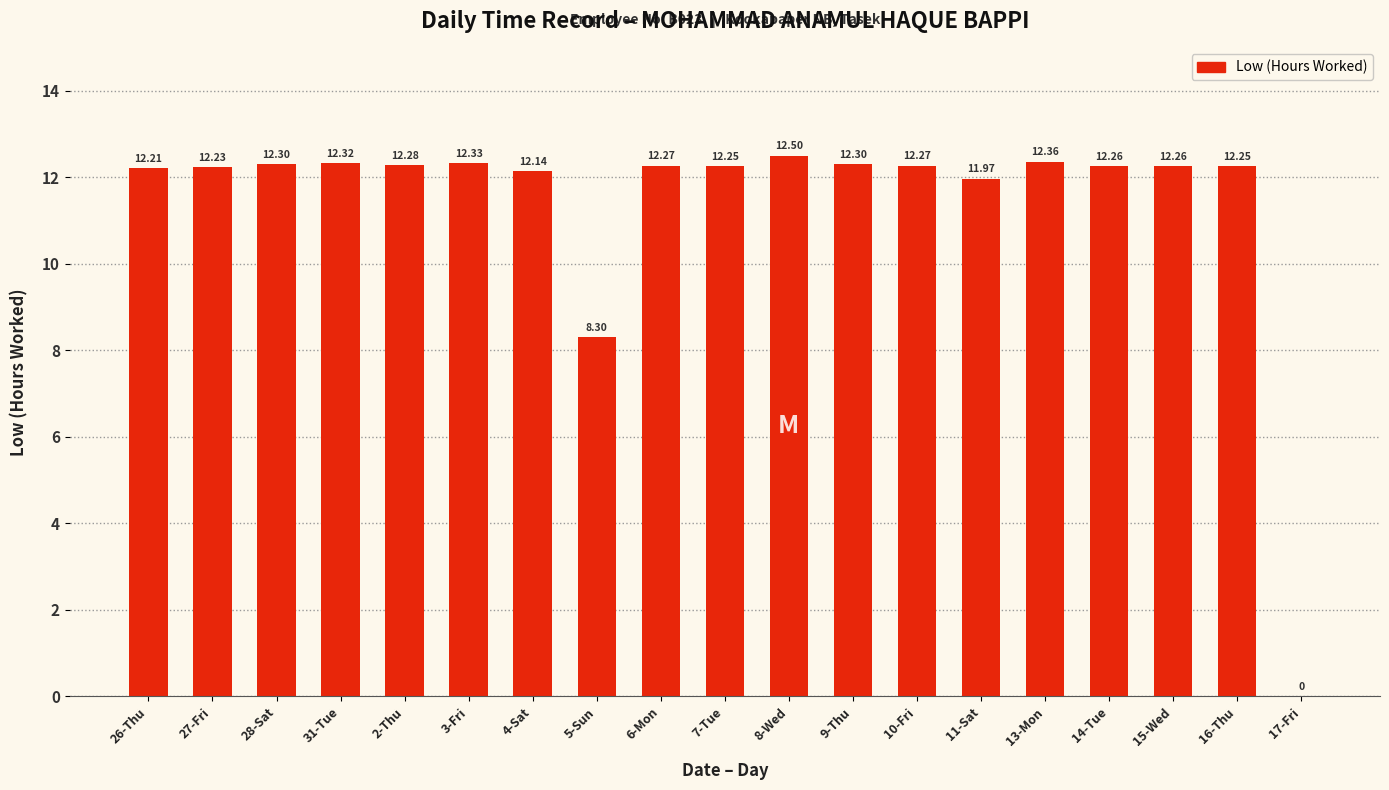

How many data points are above 12?

16